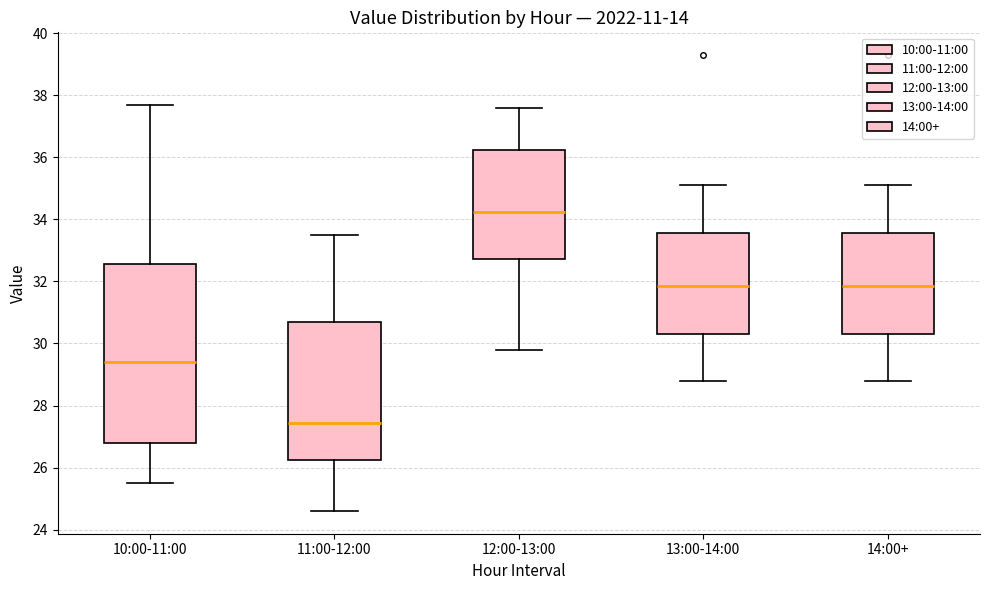

Reading left to right, read every box against the y-axis: the position of its median line, the range the box covers, and the ends of its whiskers. The values are not printed on the chart, so give them approximately, as read against the axis.

10:00-11:00: median 29.4, box 26.8 to 32.6, whiskers 25.6 to 37.8
11:00-12:00: median 27.4, box 26.2 to 30.8, whiskers 24.6 to 33.6
12:00-13:00: median 34.2, box 32.8 to 36.2, whiskers 29.8 to 37.6
13:00-14:00: median 31.8, box 30.4 to 33.6, whiskers 28.8 to 35.2
14:00+: median 31.8, box 30.4 to 33.6, whiskers 28.8 to 35.2